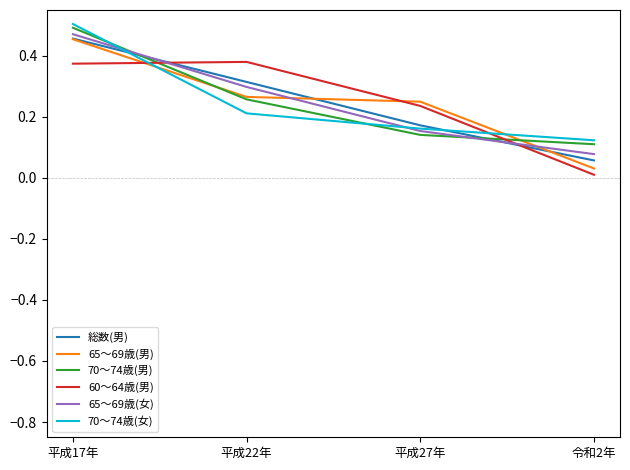

At which category does the chart reach its minimum across all series?

令和2年